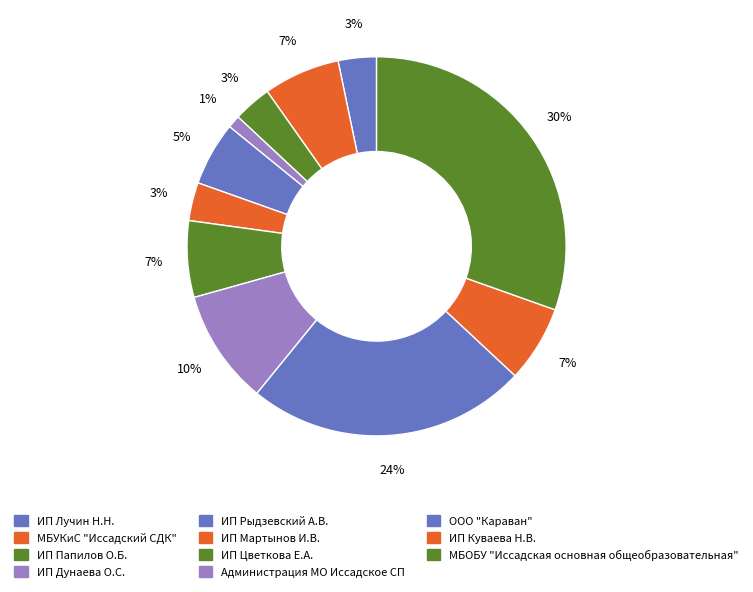

What percentage is the ИП Куваева Н.В. slice, to the nearest percent?

7%